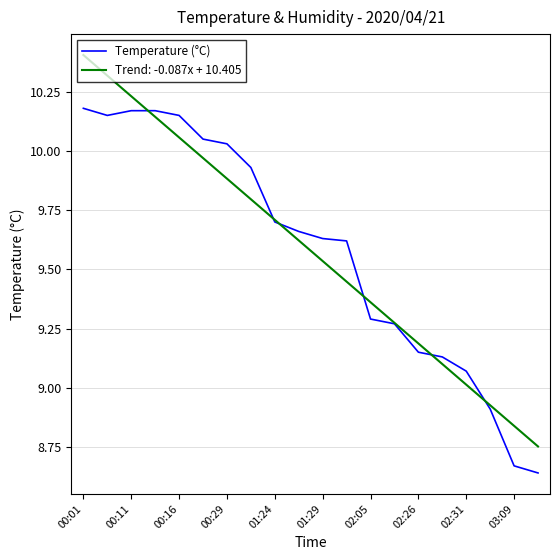

What is the maximum value shown in the chart?

10.4